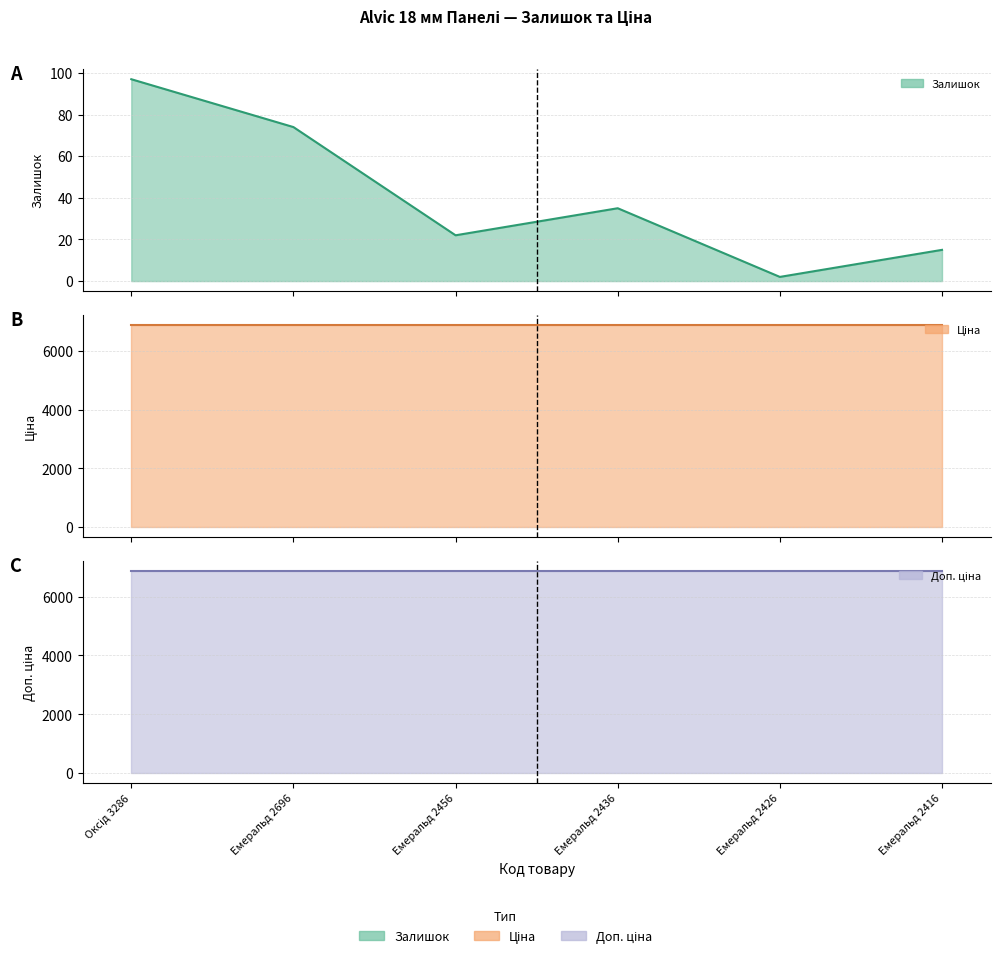

True or false: Доп. ціна has more than 1 points higher than both neighbors.

False